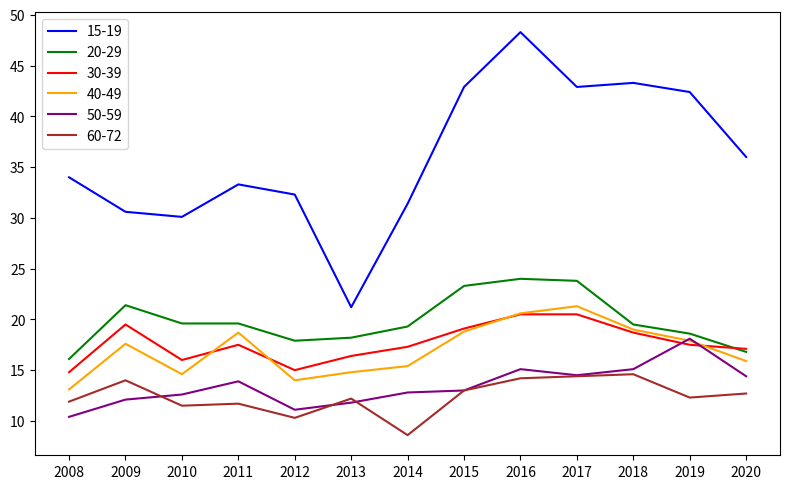

What value does the 40-49 series have at 2013?

14.8